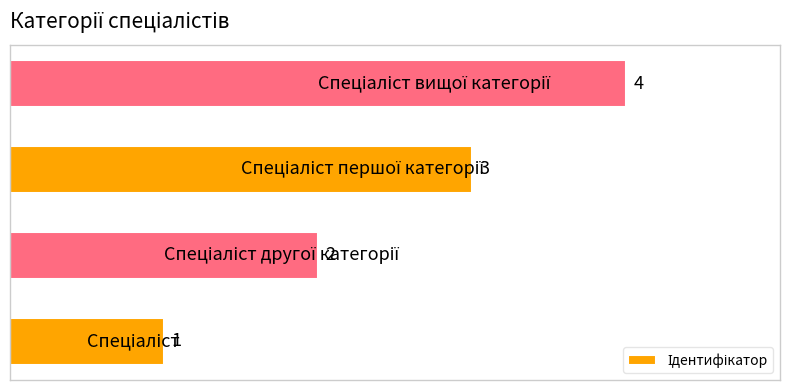

What is the greatest value displayed?

4